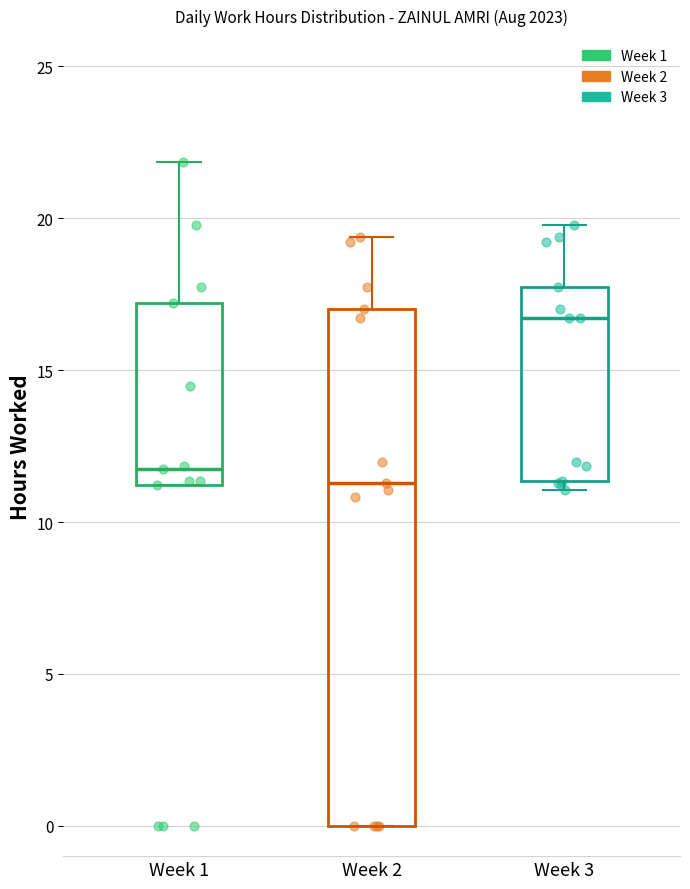

Which box is the tallest, from its lower edge to its upper edge?

Week 2